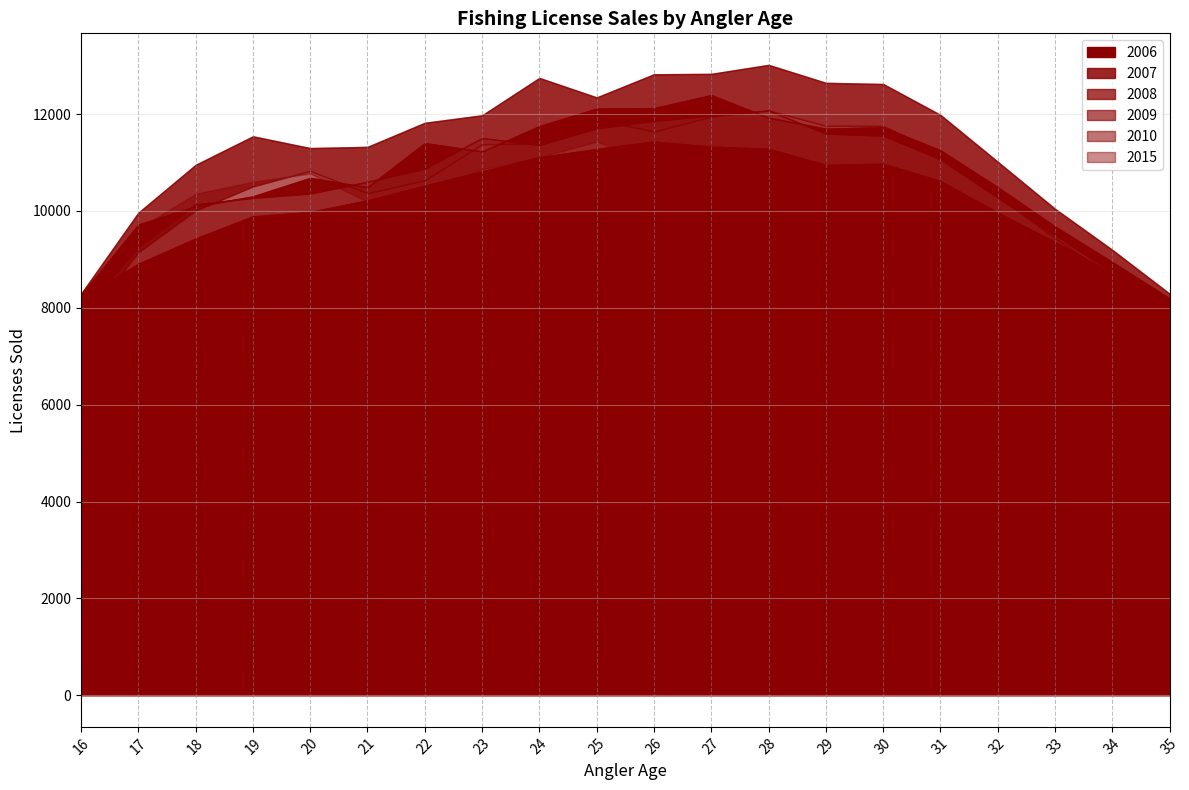

Does the chart have visible grid lines?

Yes